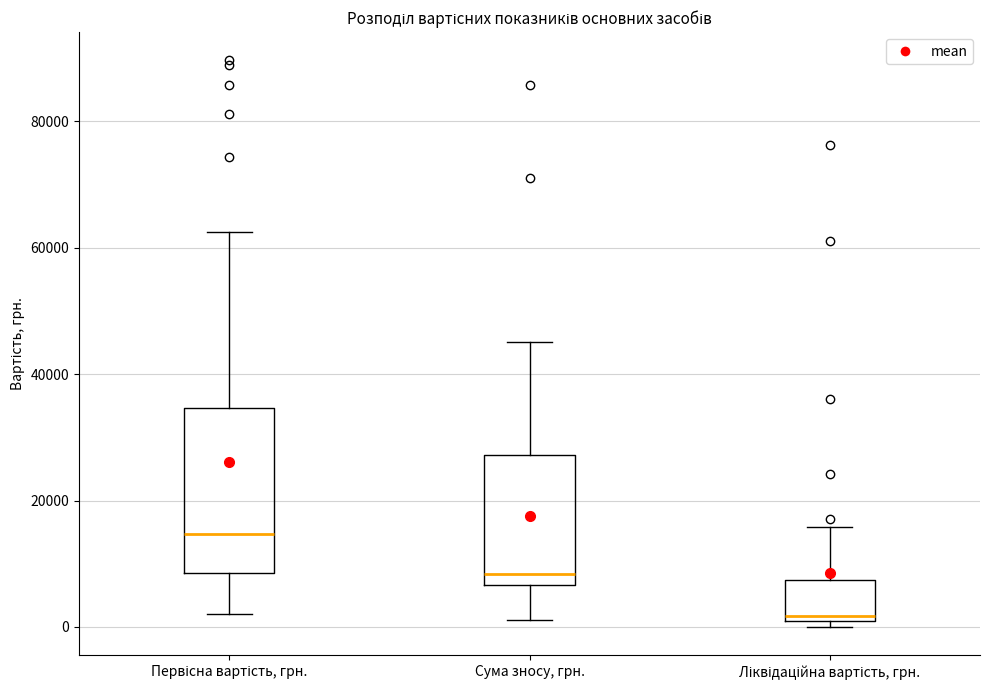

Comparing the boxes themselves (not the whiskers), which one is the tallest?

Первісна вартість, грн.